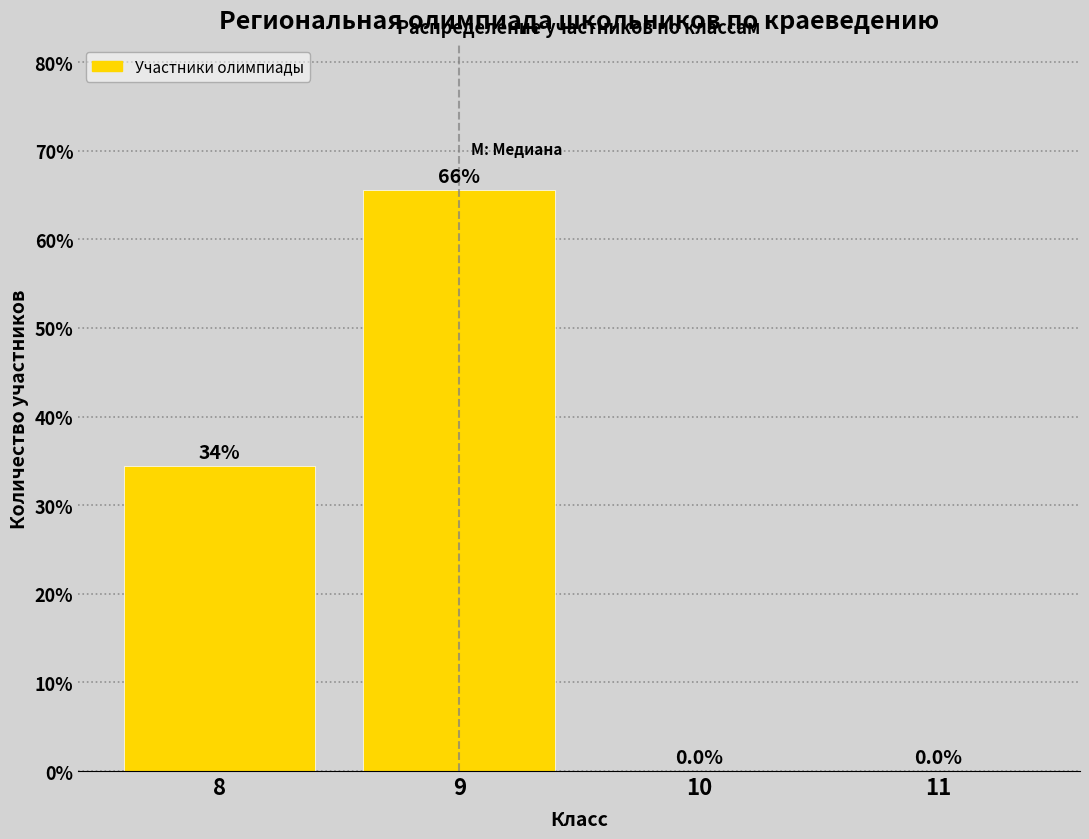

Over which range of the x-axis is the bar tallest?

8.5 to 9.5